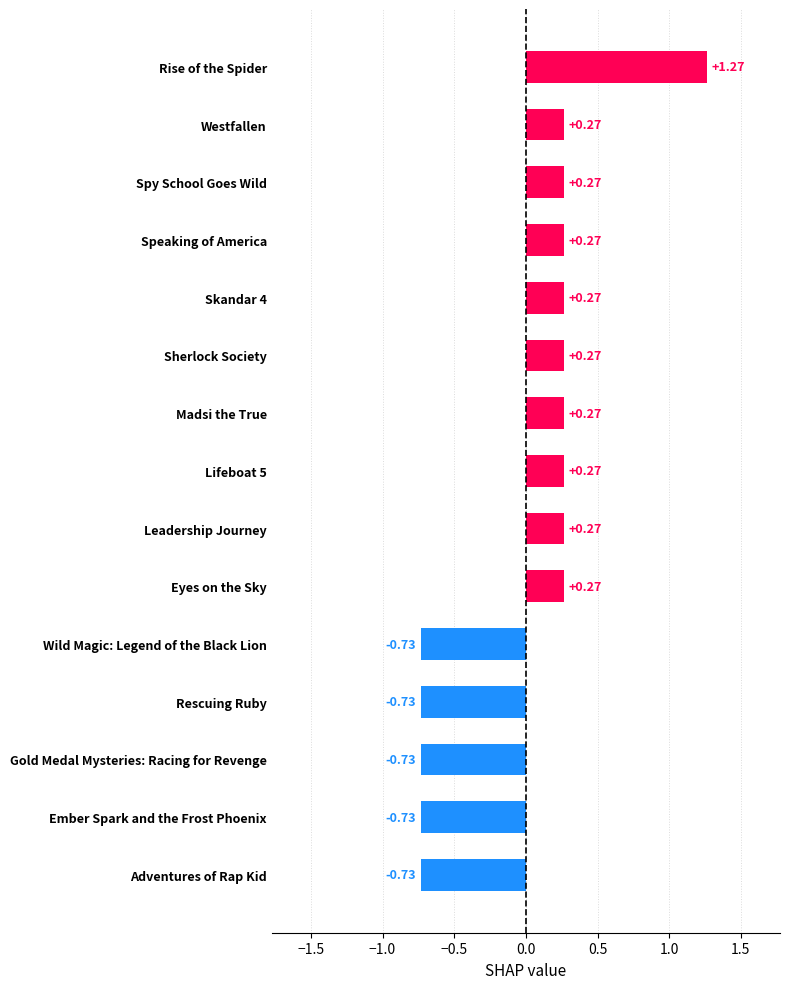

What is the difference between the maximum and minimum values?

2.0